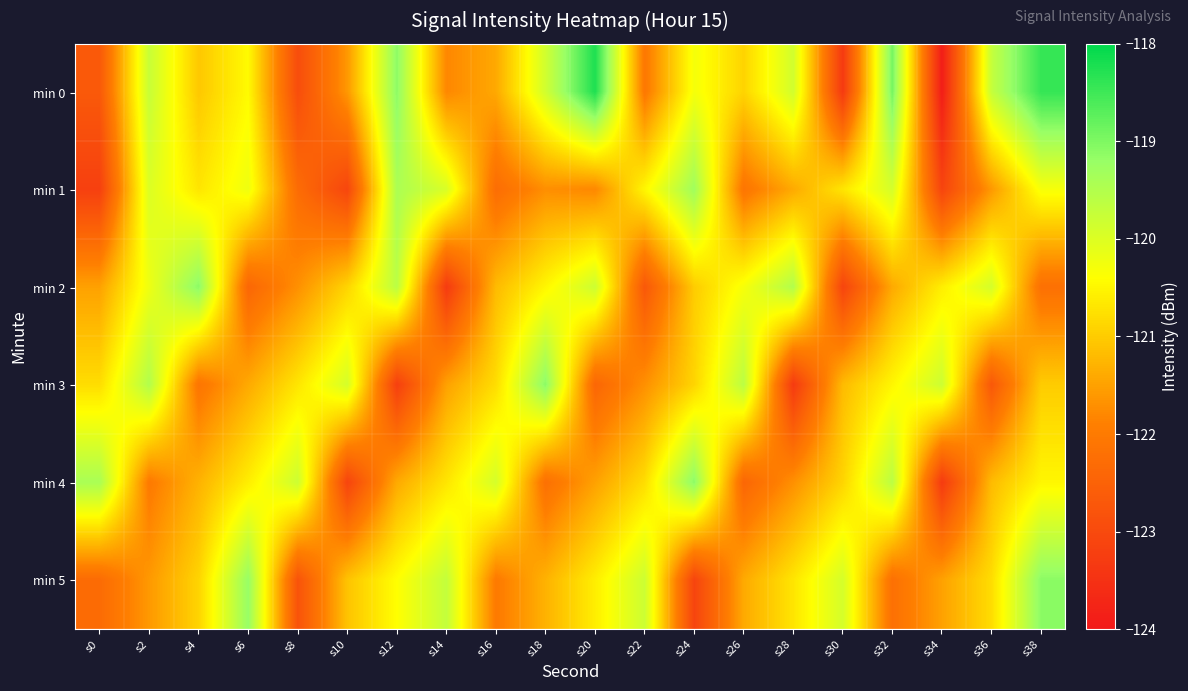

What is the maximum value shown in the chart?

-118.2